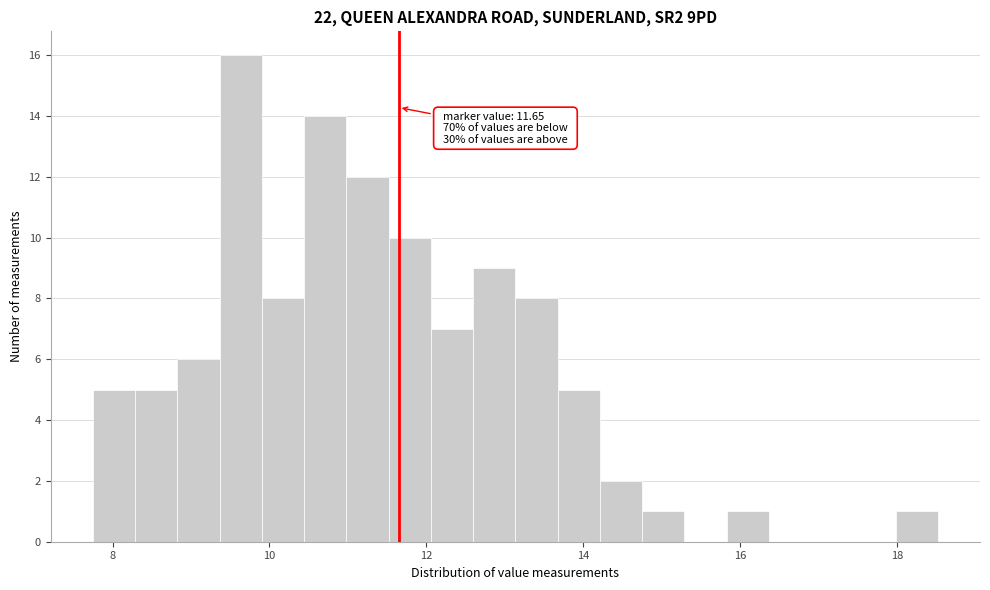

Around what value on the x-axis is the tallest bar? Give the approximate position of its centre, as read against the axis.

9.6